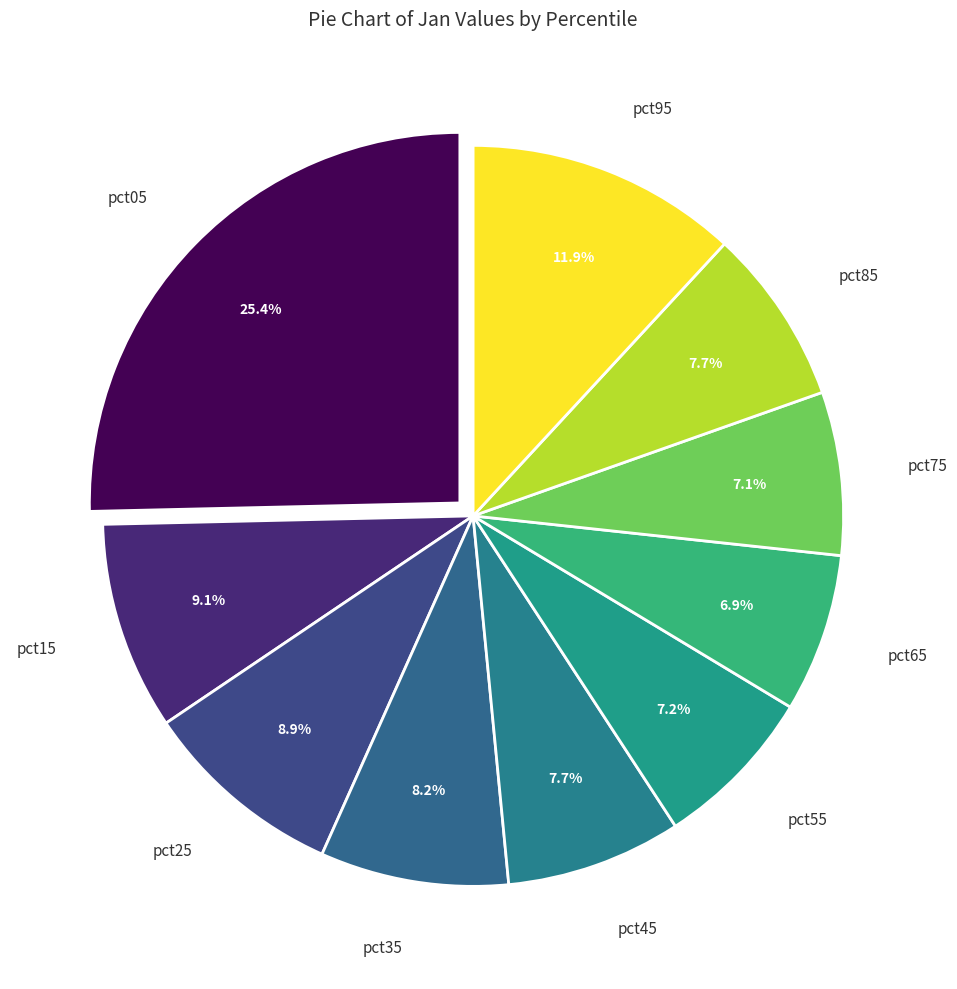

What is the largest slice in the pie chart?

pct05